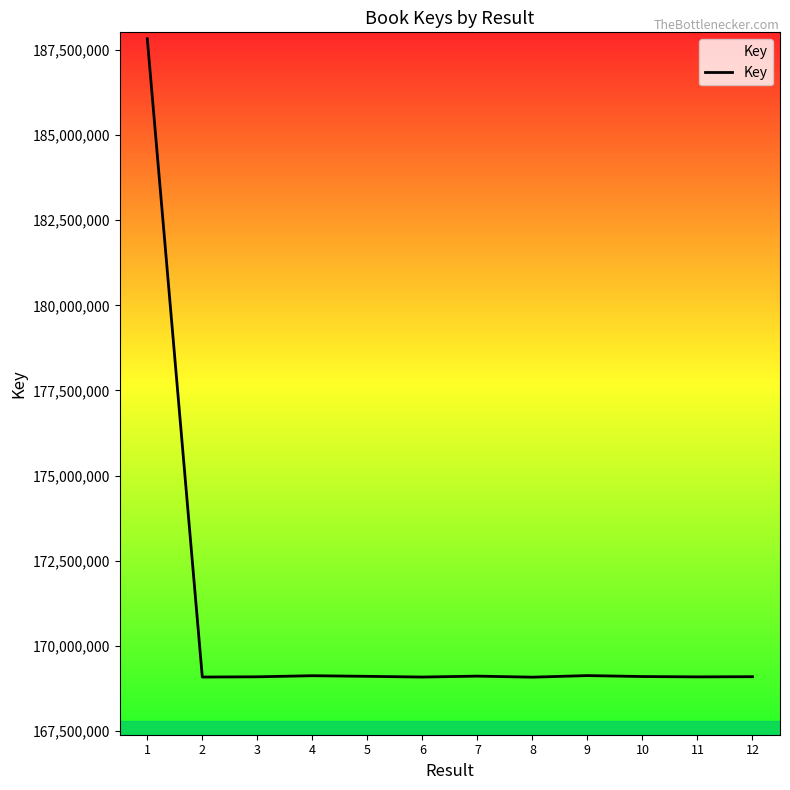

Count the number of data series in this chart.

1